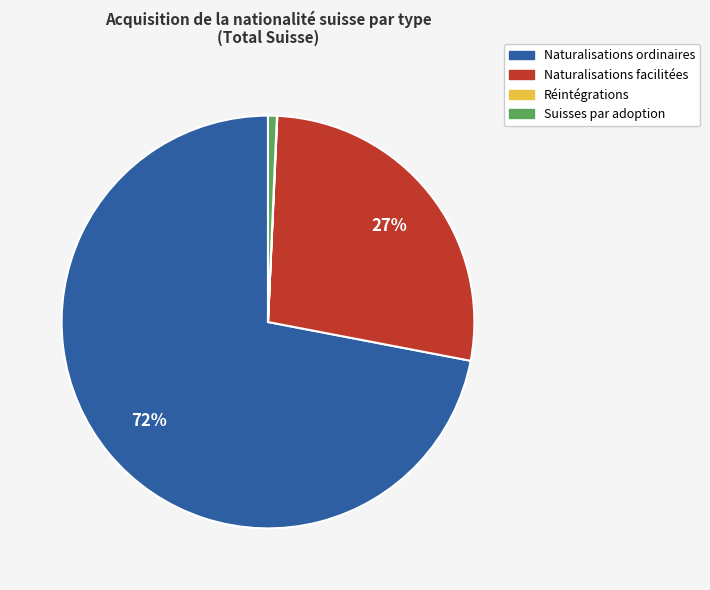

What is the largest slice in the pie chart?

Naturalisations ordinaires